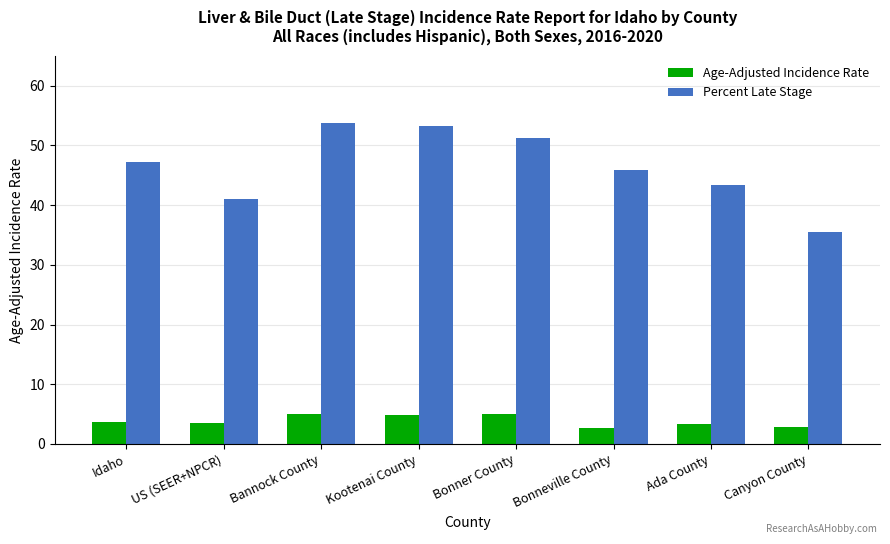

How many groups of bars are there?

8